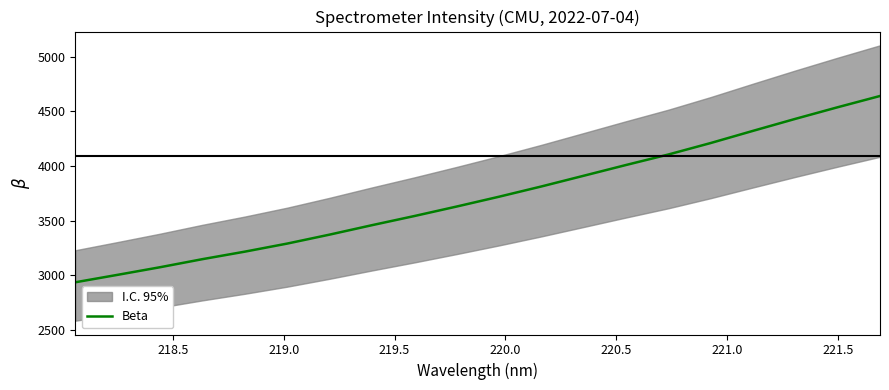

How many values exceed 3719?

10